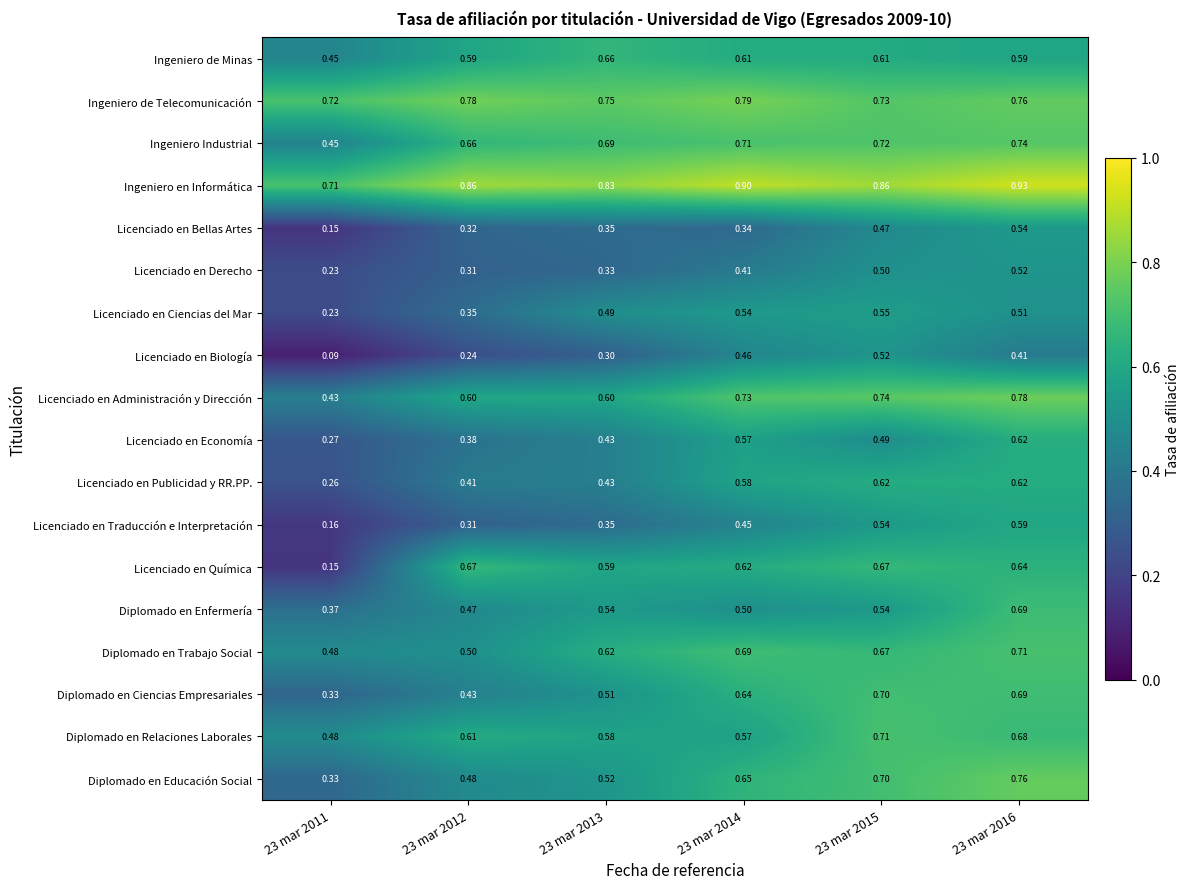

True or false: Licenciado en Traducción e Interpretación has a value of 0.6 at 23 mar 2013.

False